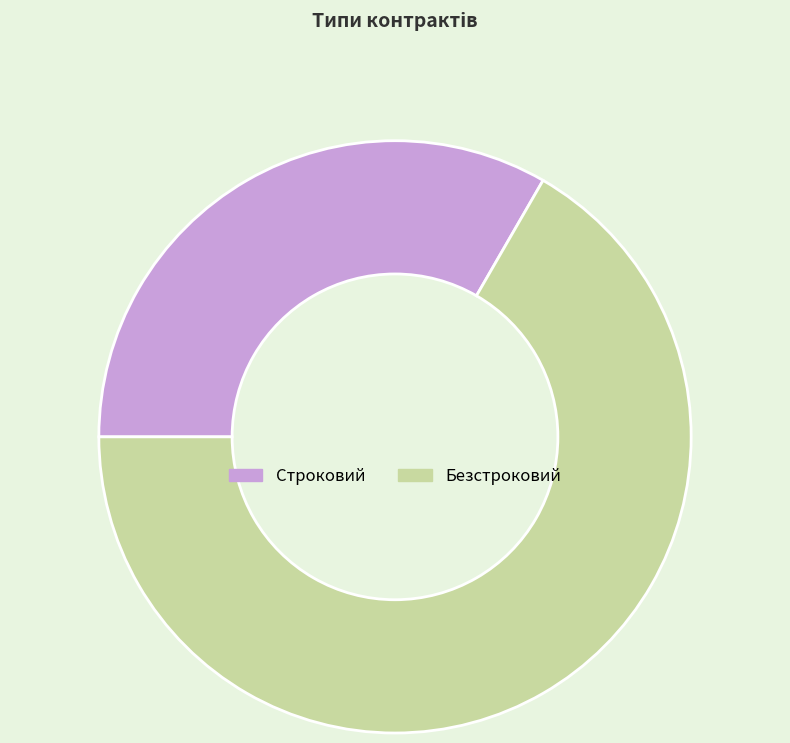

Is the sum of Строковий and Безстроковий greater than half?

Yes